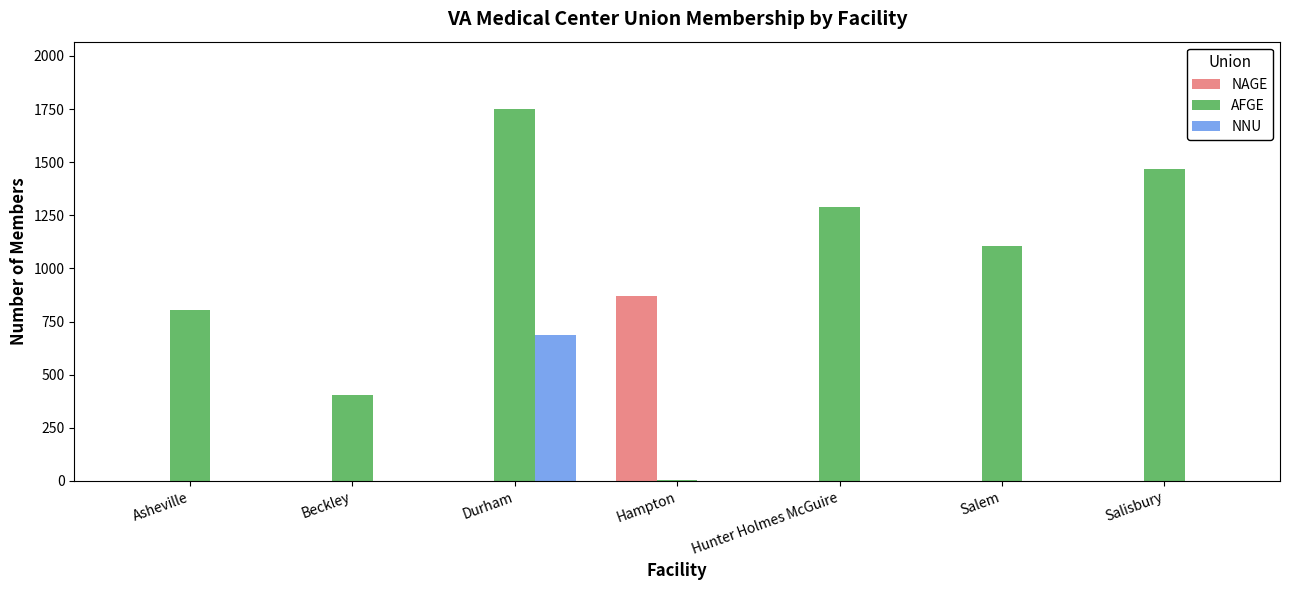

How many values in the NAGE series exceed 0?

3